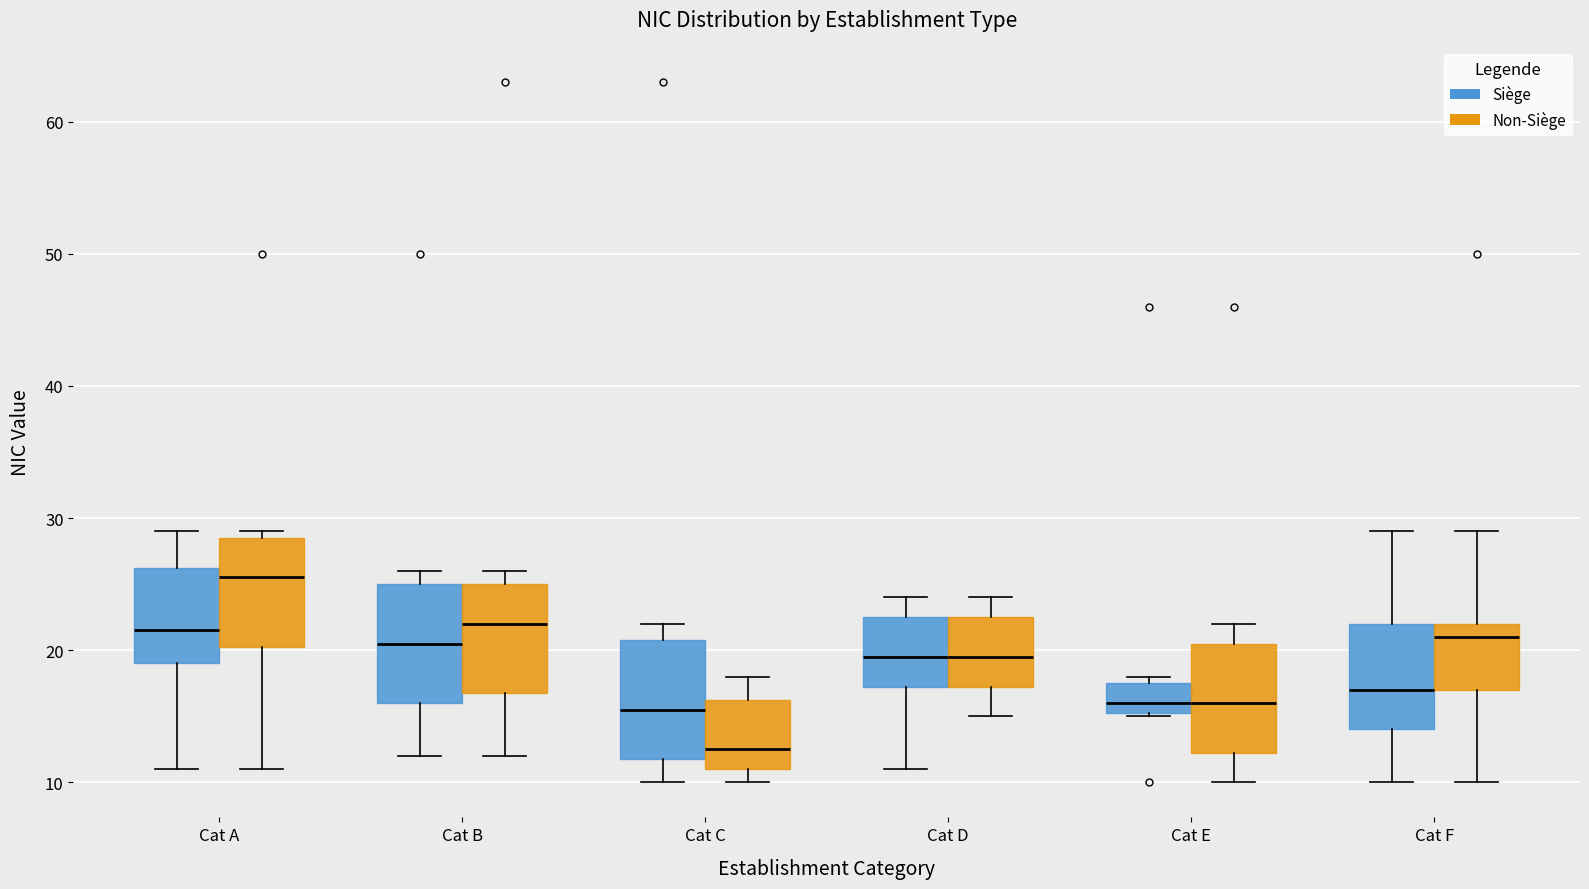

Reading left to right, transcribe this box plot: for each box, give where its median line is, the range the box spans, and where its two whiskers end, as read against the y-axis. The values are not printed on the chart, so give them approximately, as read against the axis.

Cat A (Siège): median 22, box 19 to 26, whiskers 11 to 29
Cat A (Non-Siège): median 26, box 20 to 29, whiskers 11 to 29 (just above the box's upper edge)
Cat B (Siège): median 21, box 16 to 25, whiskers 12 to 26
Cat B (Non-Siège): median 22, box 17 to 25, whiskers 12 to 26
Cat C (Siège): median 16, box 12 to 21, whiskers 10 to 22
Cat C (Non-Siège): median 13, box 11 to 16, whiskers 10 to 18
Cat D (Siège): median 20, box 17 to 23, whiskers 11 to 24
Cat D (Non-Siège): median 20, box 17 to 23, whiskers 15 to 24
Cat E (Siège): median 16, box 15 to 18, whiskers 15 to 18 (just above the box's upper edge)
Cat E (Non-Siège): median 16, box 12 to 21, whiskers 10 to 22
Cat F (Siège): median 17, box 14 to 22, whiskers 10 to 29
Cat F (Non-Siège): median 21, box 17 to 22, whiskers 10 to 29